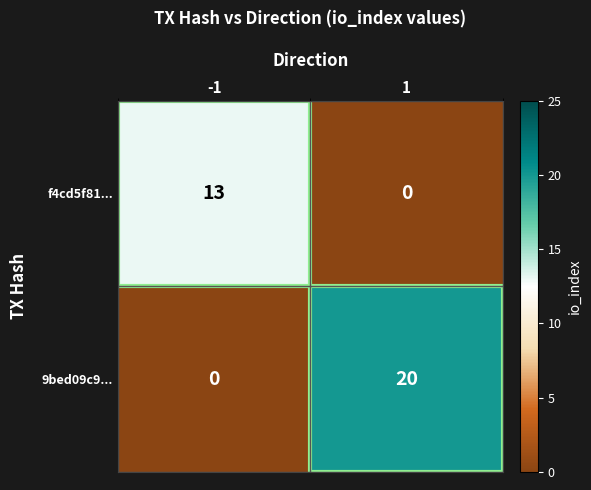

What is the total value across all series at 1?

20